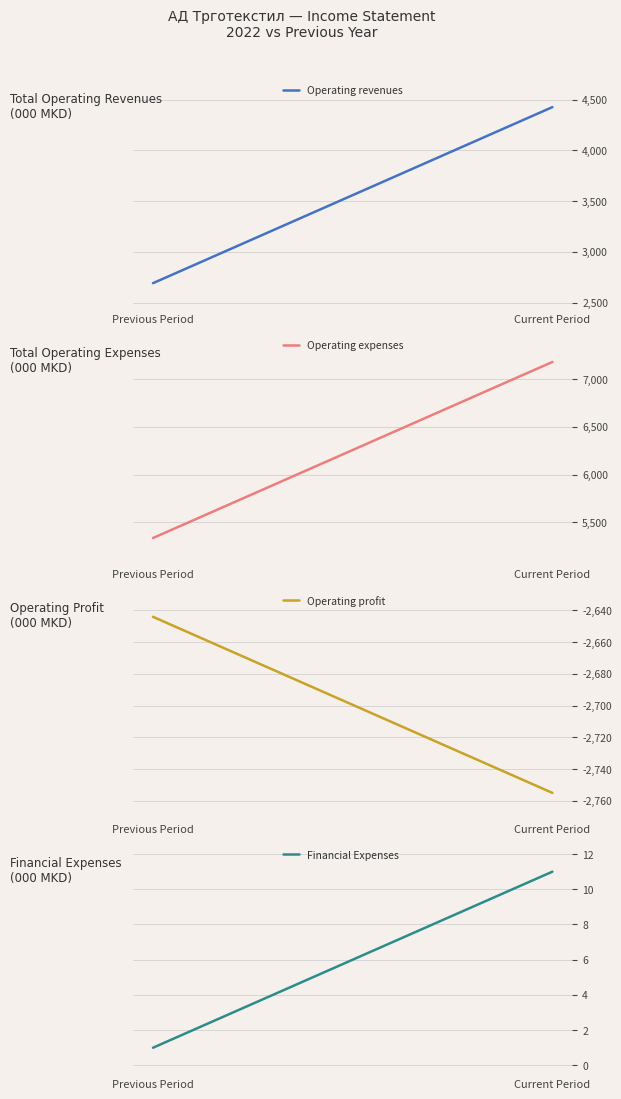

What is the minimum value shown in the chart?

-2755